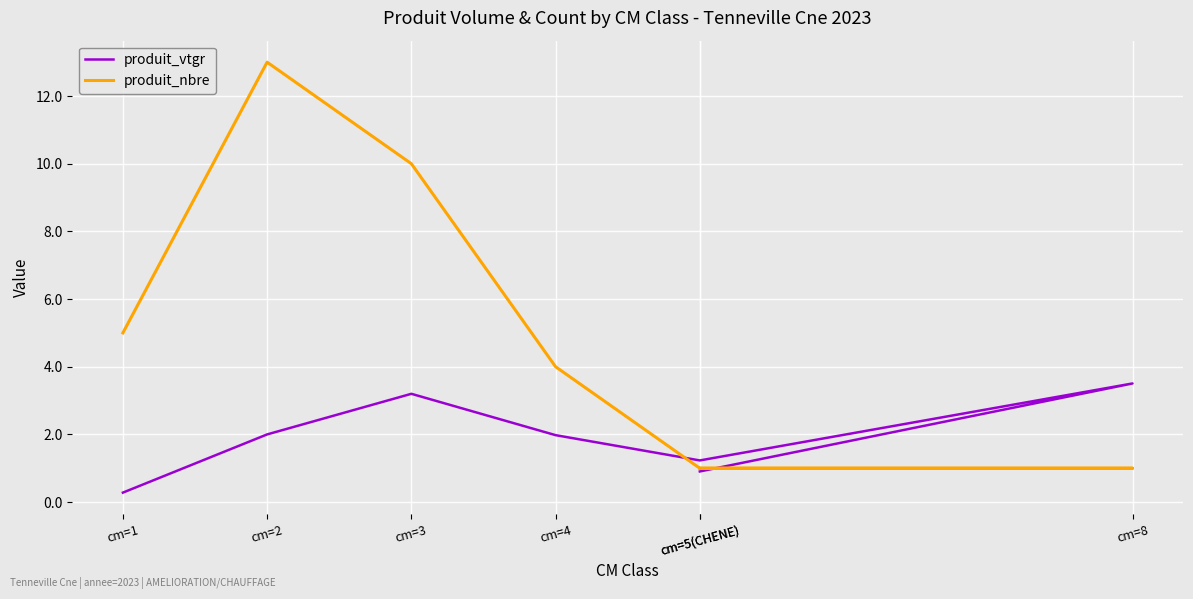

Where does the produit_nbre series first go above 4?

cm=1